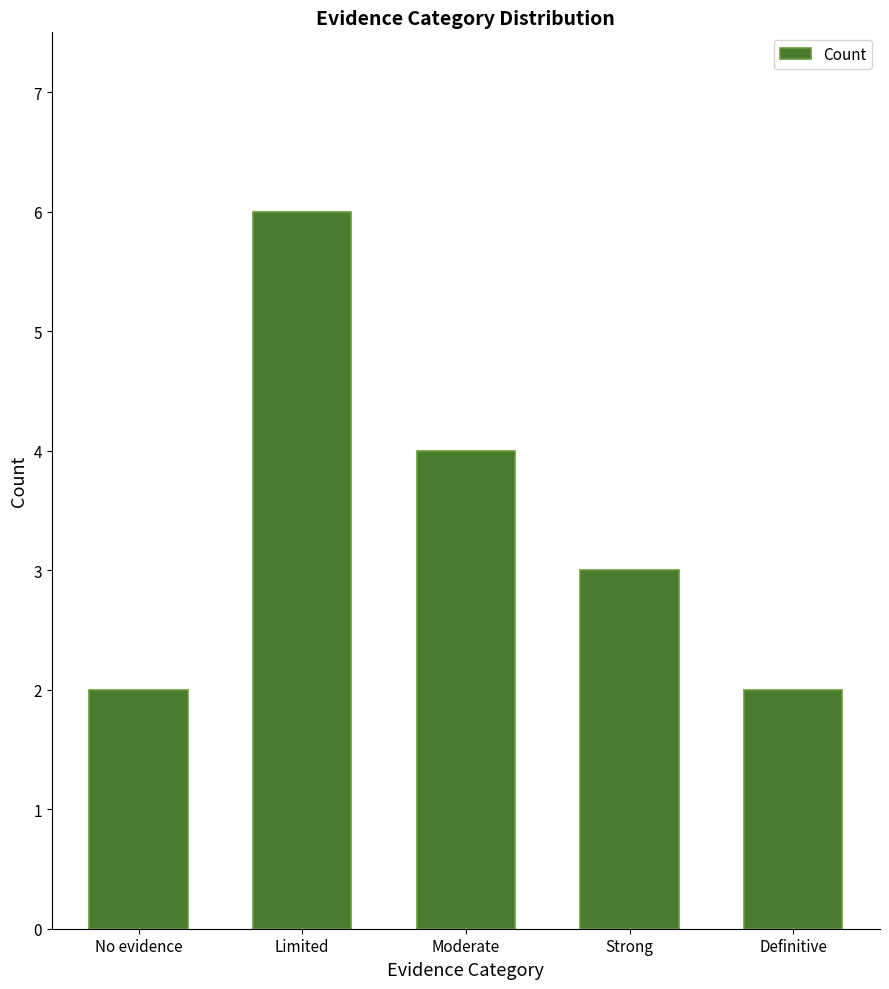

What is the label of the 3rd bar from the left?

Moderate